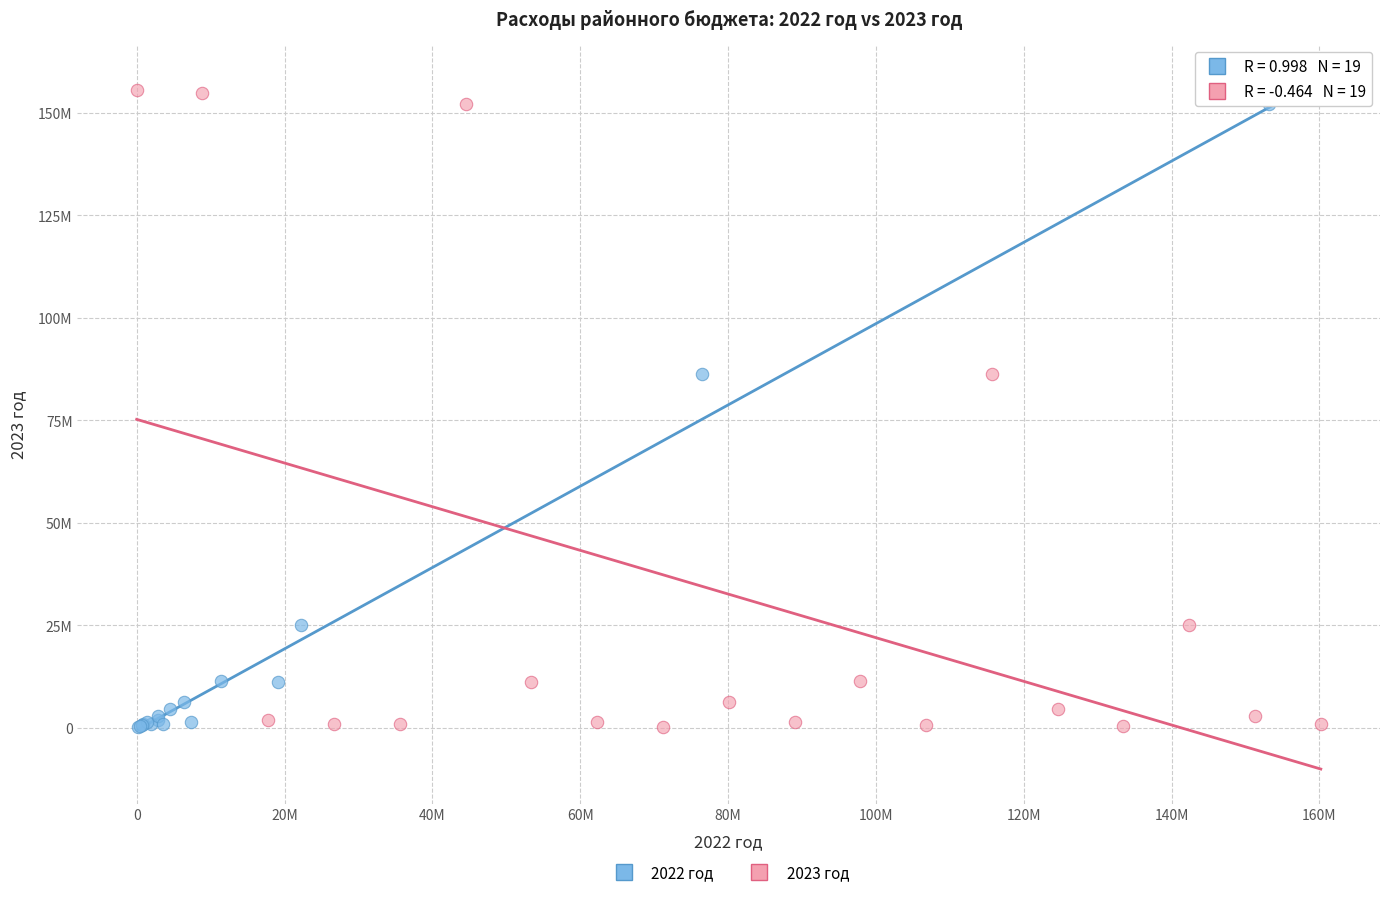

What are all the series names shown in the legend?

2022 год, 2023 год